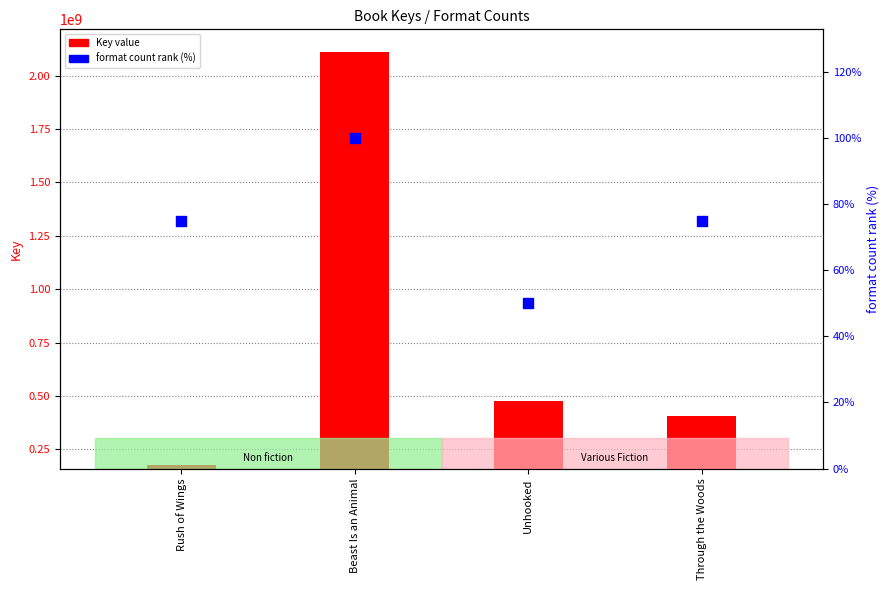

What are all the series names shown in the legend?

Key value, format count rank (%)